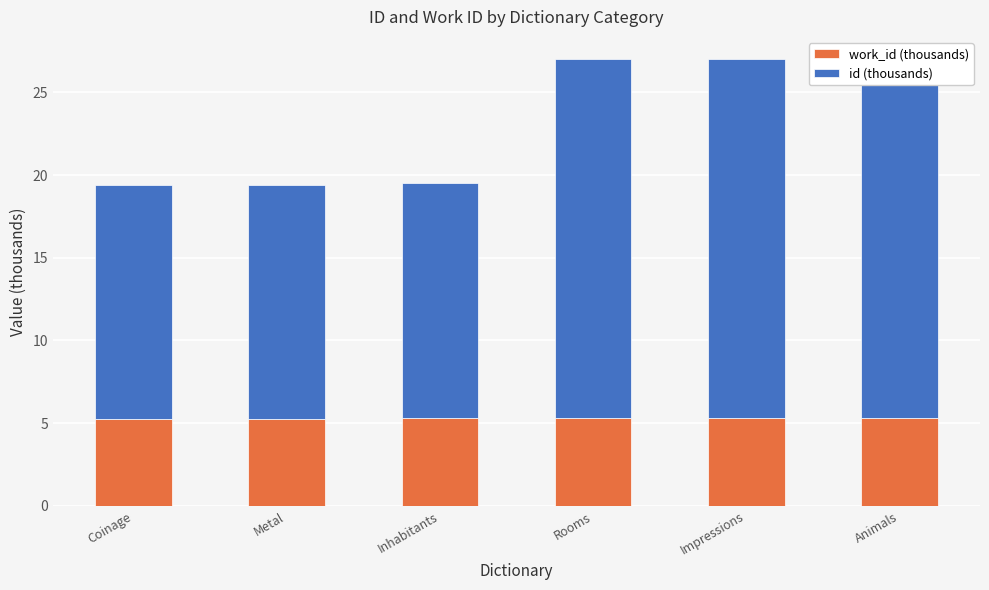

What is the value of the id (thousands) bar at the 6th from the left?

21.7